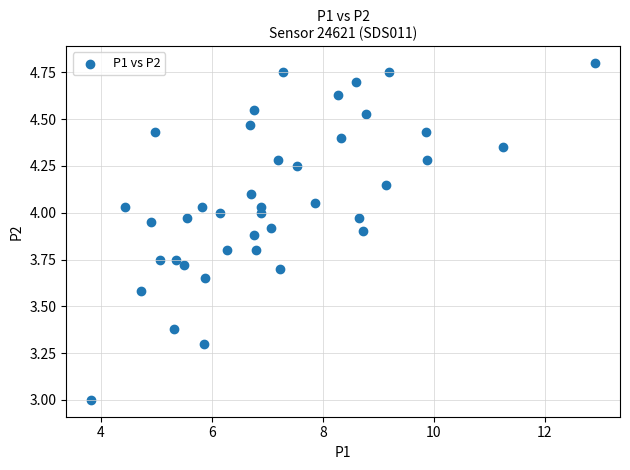

What is the range of Y values (max minus min)?

1.8